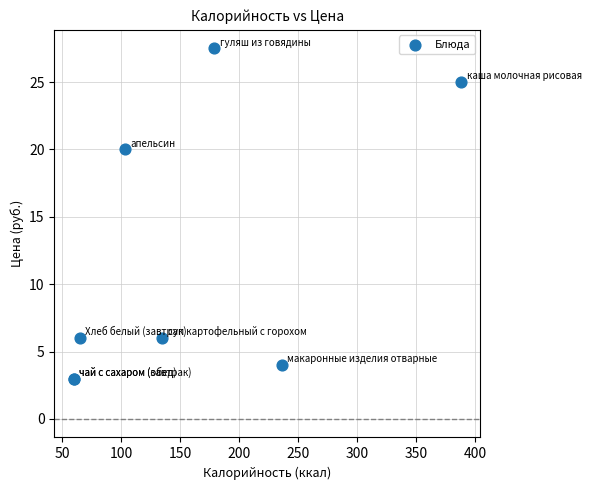

What Y value in the scatter plot is closest to 15?

20.0